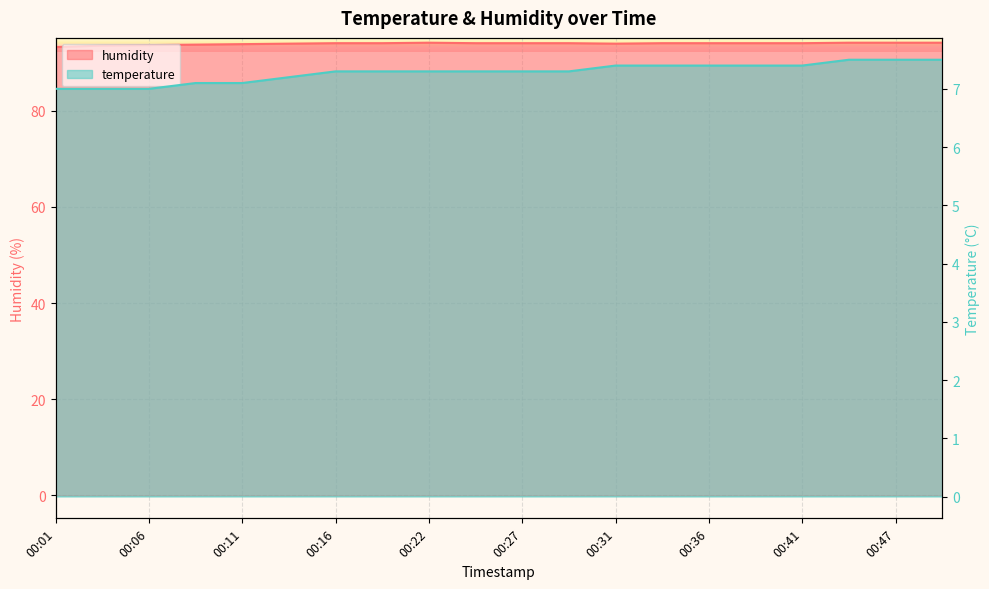

Reading right to left, what are all the values shown in this chart?

temperature: 7.5	7.5	7.5	7.4	7.4	7.4	7.4	7.4	7.3	7.3	7.3	7.3	7.3	7.3	7.2	7.1	7.1	7.0	7.0	7.0
humidity: 94.1	94.1	94.1	94.0	94.0	94.0	94.0	93.9	94.0	94.0	94.0	94.1	94.0	94.0	93.9	93.8	93.7	93.6	93.5	93.2